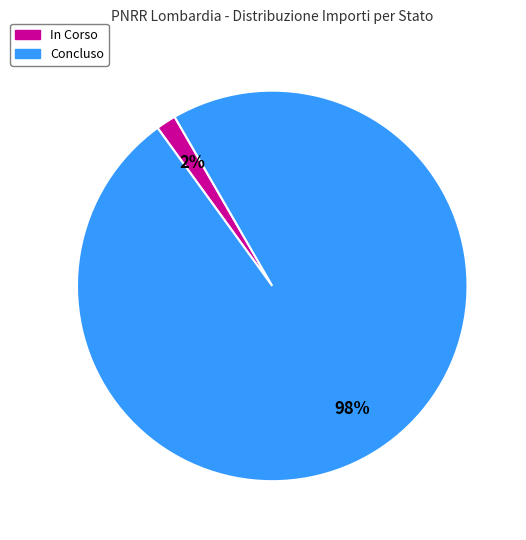

What is the largest slice in the pie chart?

Concluso